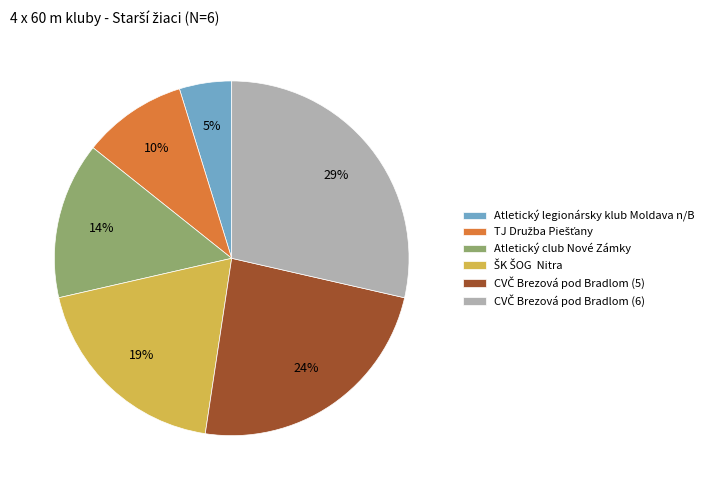

To the nearest percent, what portion does Atletický club Nové Zámky represent?

14%